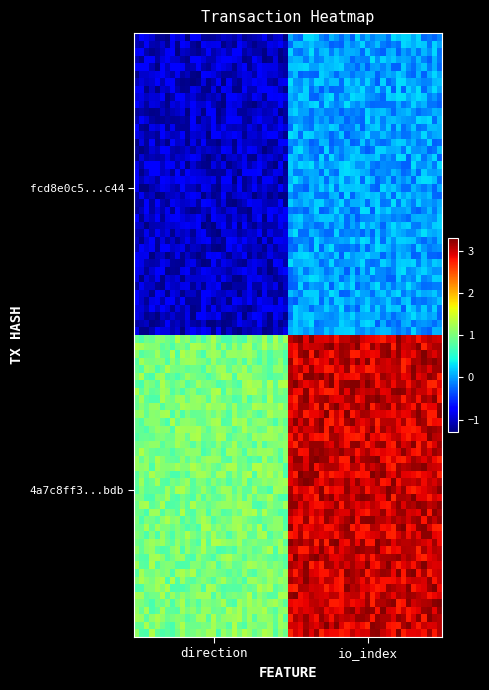

How many series are shown in this chart?

2